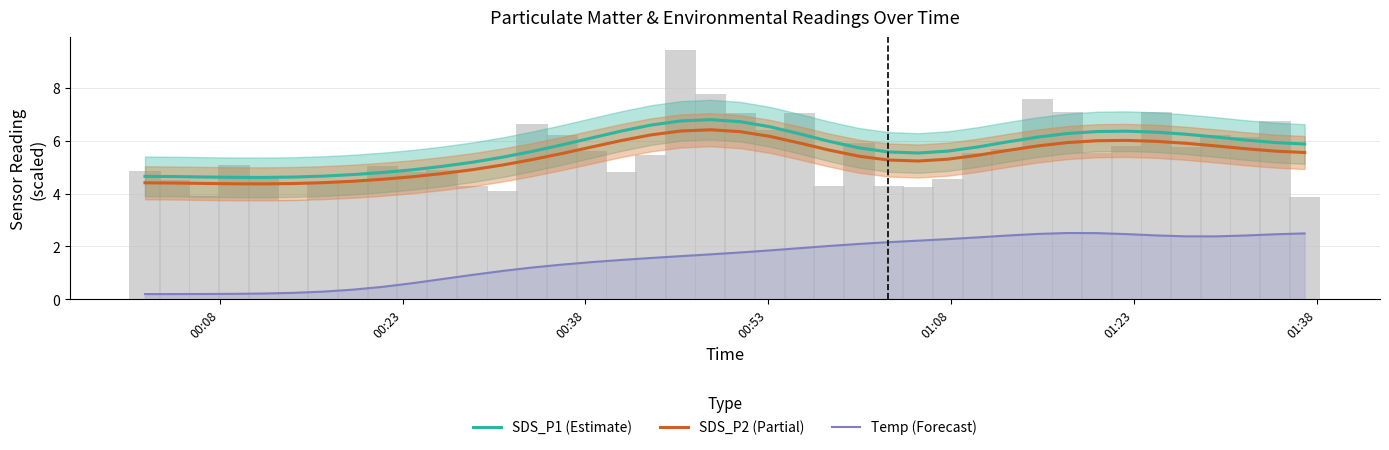

What is the difference between the maximum and minimum values in the SDS_P1 (Estimate) series?

2.2